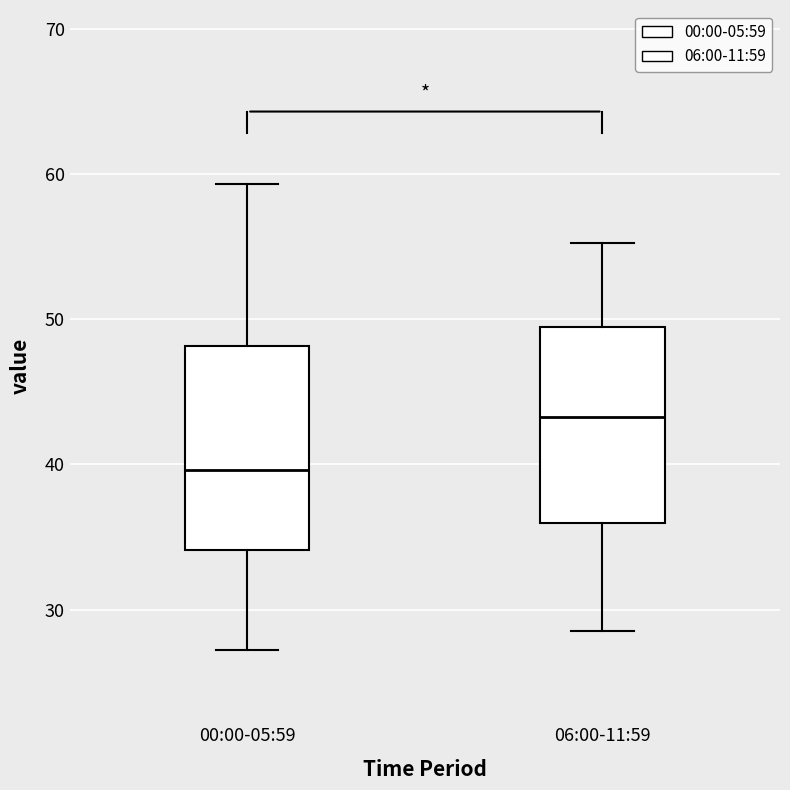

Which box's median line is the lowest?

00:00-05:59